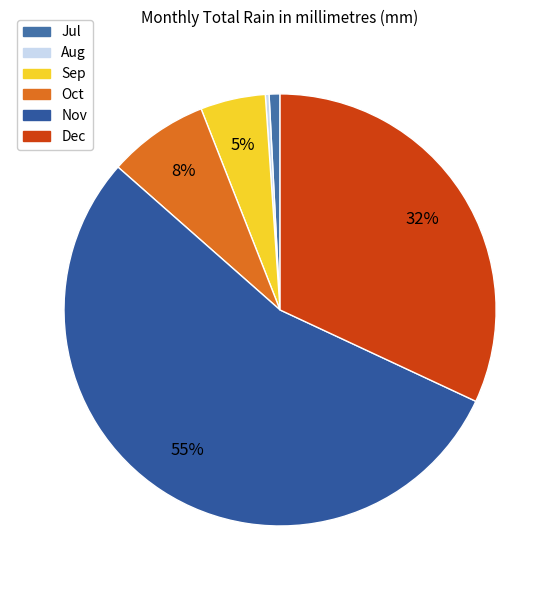

What percentage do Nov and Dec together represent?

88.1%